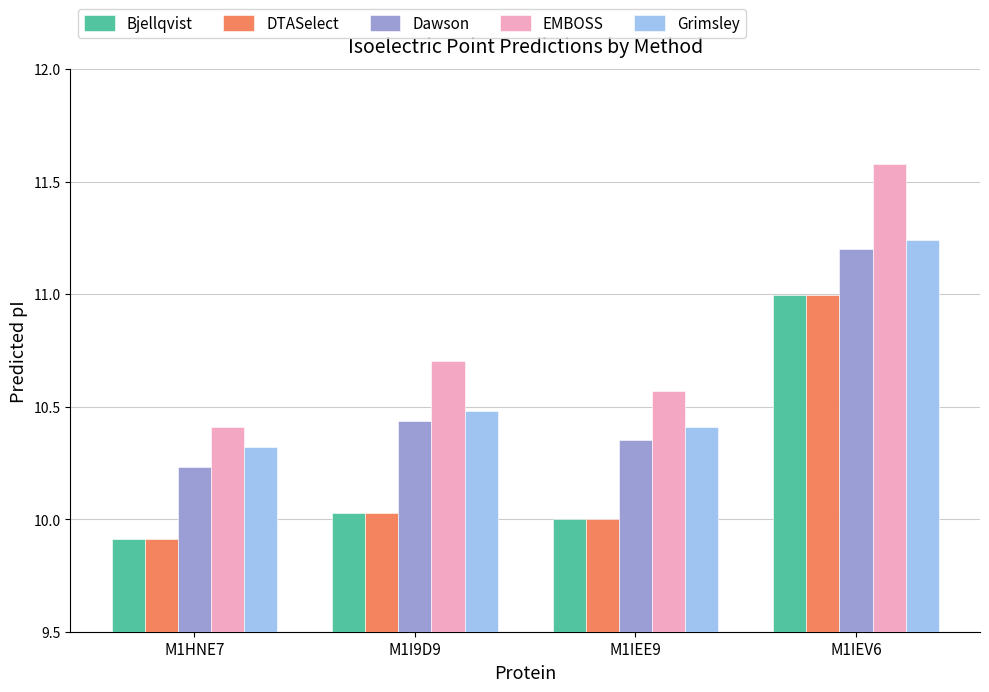

At which category is the sum across all series the highest?

M1IEV6